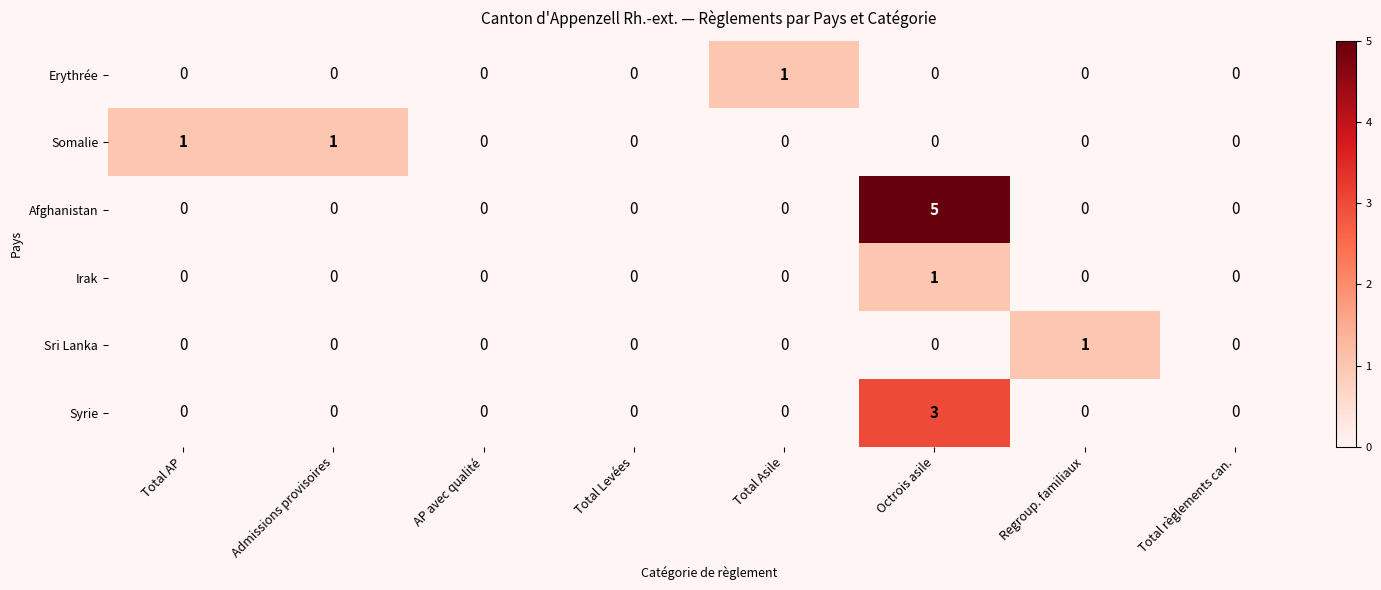

True or false: Irak has a value of 0 at Total AP.

True